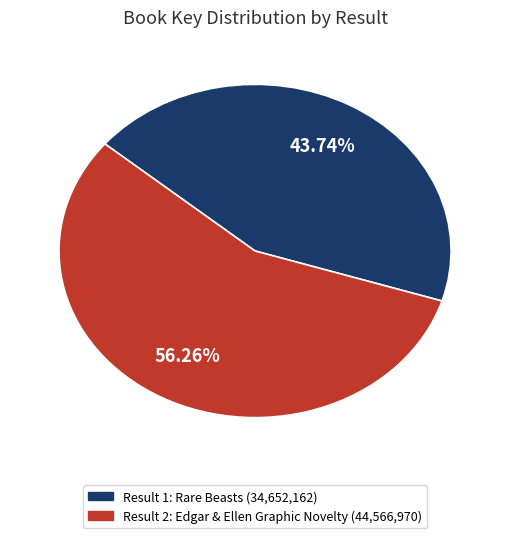

Rank the categories by value from lowest to highest.

Result 1: Rare Beasts, Result 2: Edgar & Ellen Graphic Novelty